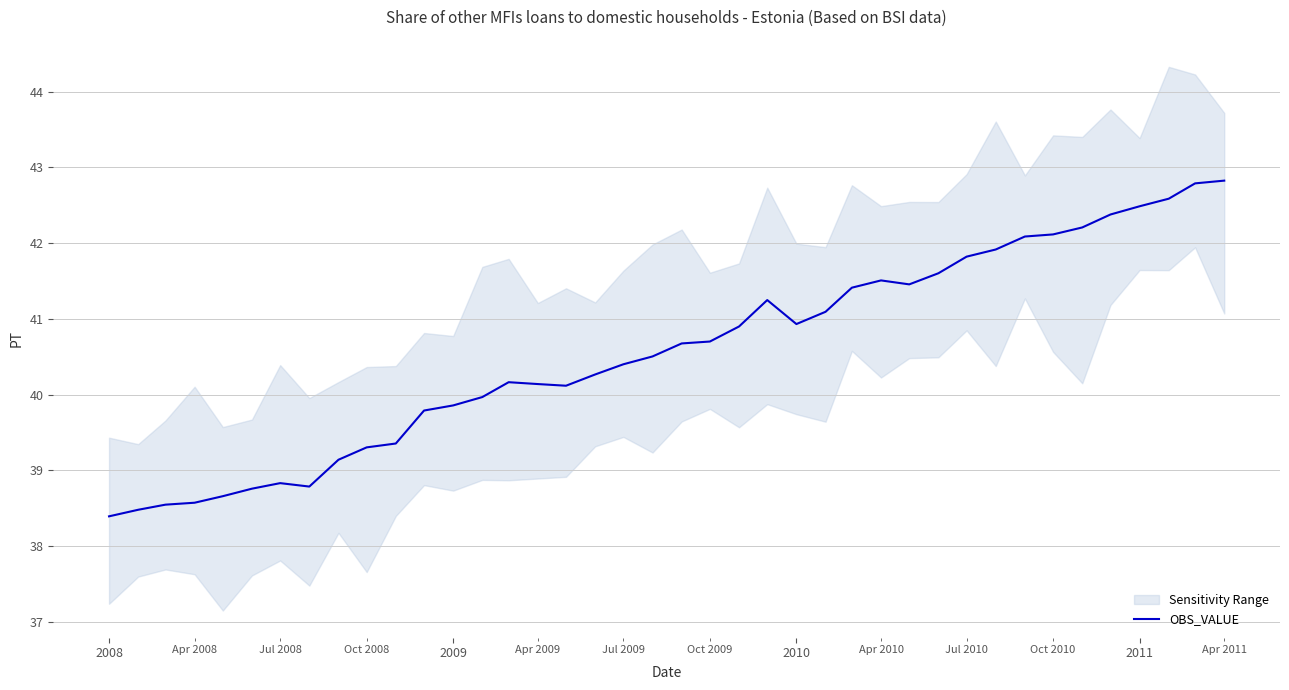

What is the maximum value for OBS_VALUE?

42.8